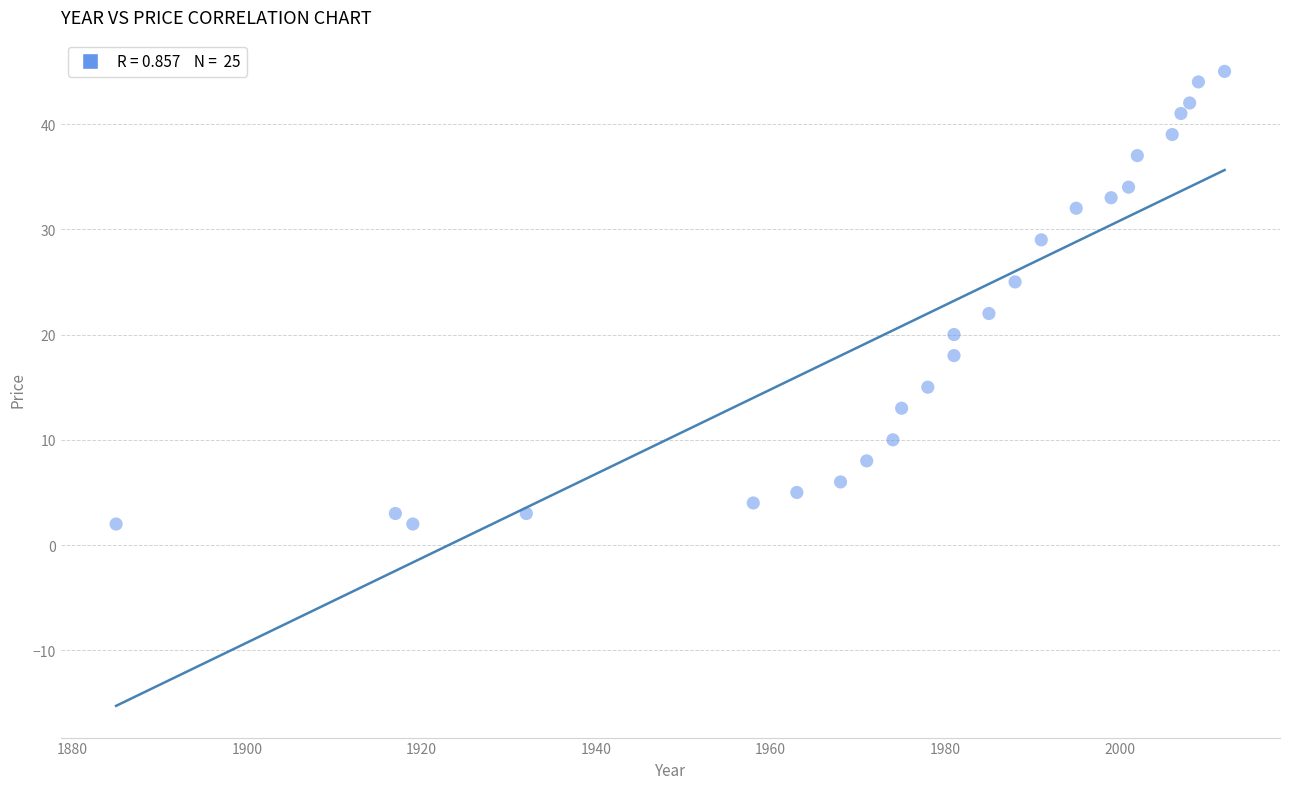

What is the range of Y values (max minus min)?

43